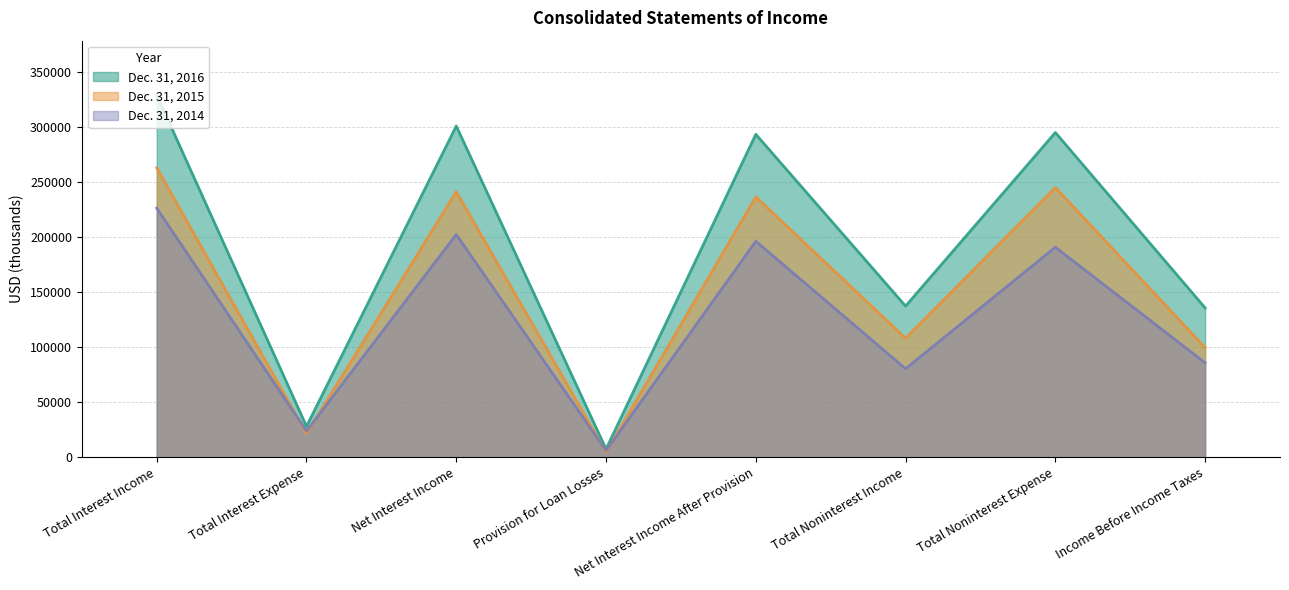

What are all the series names shown in the legend?

Dec. 31, 2016, Dec. 31, 2015, Dec. 31, 2014